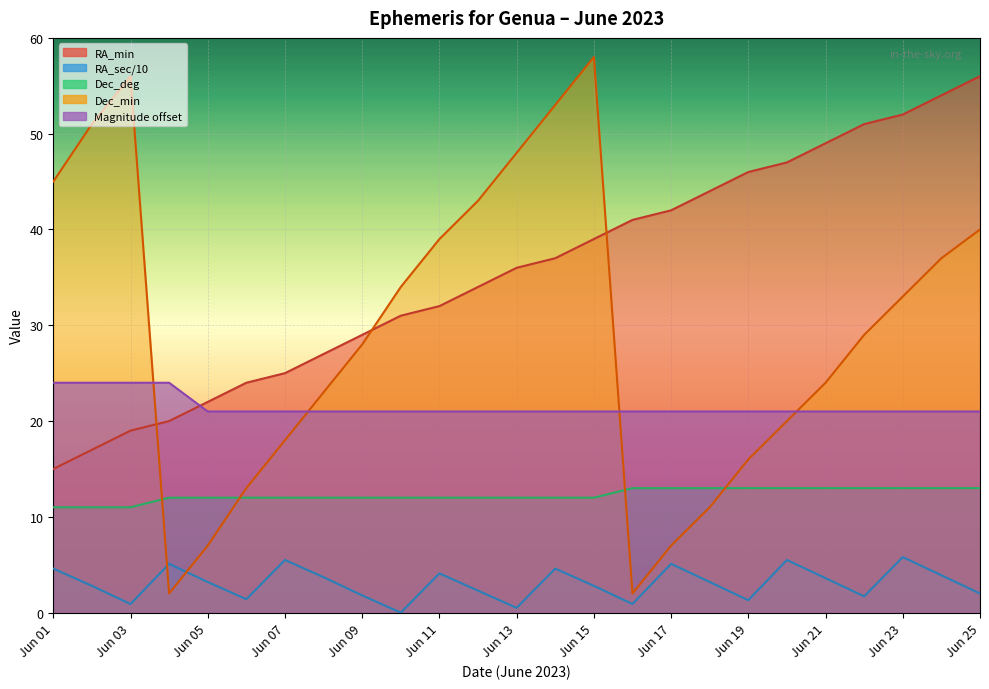

The value of Dec_deg at Jun 02 is 2.4. True or false?

False